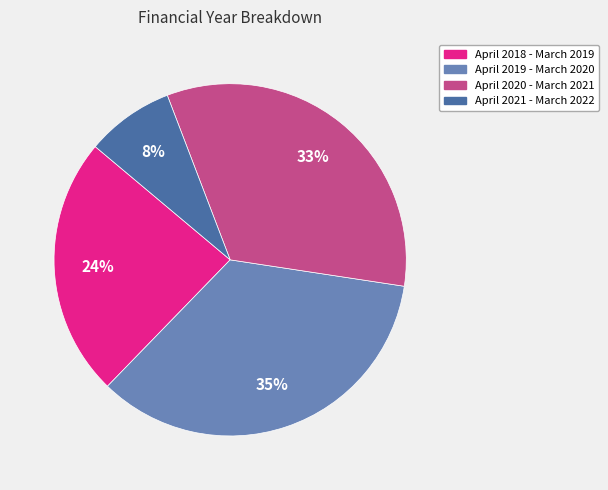

To the nearest percent, what percentage of the pie is April 2019 - March 2020?

35%